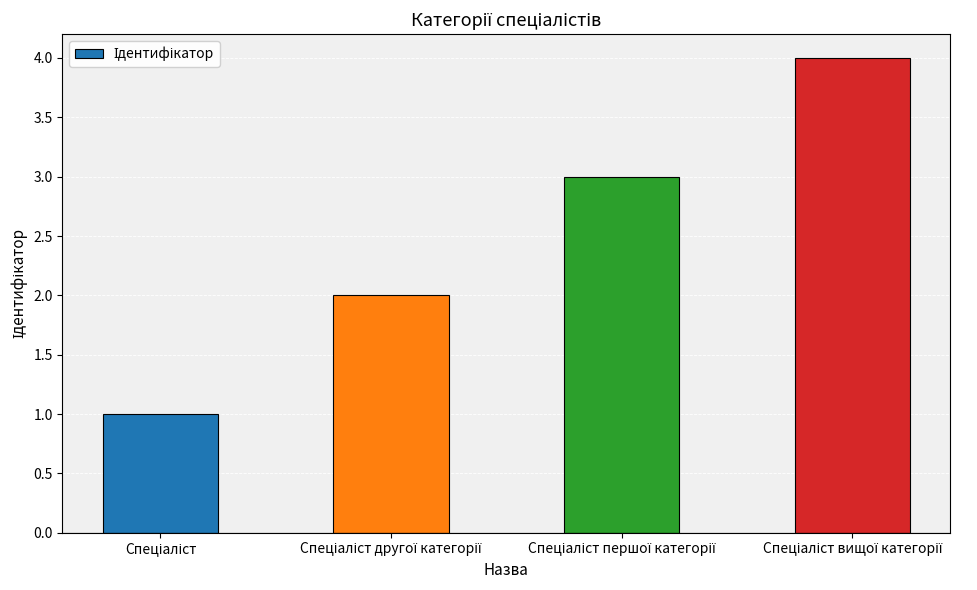

What is the maximum value shown in the chart?

4